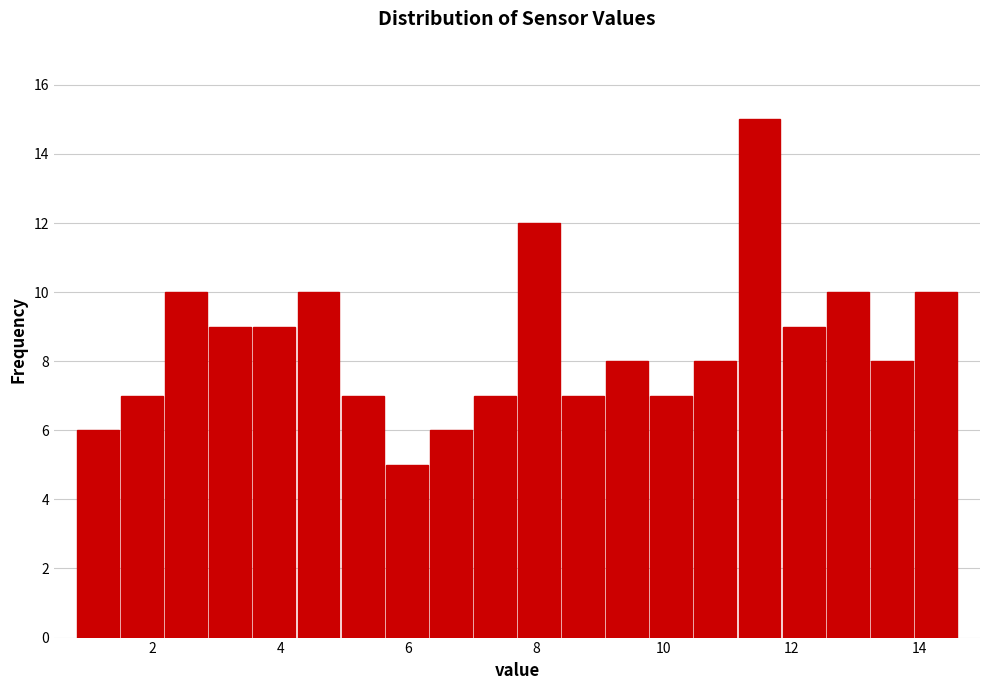

Around what value on the x-axis is the tallest bar? Give the approximate position of its centre, as read against the axis.

11.4